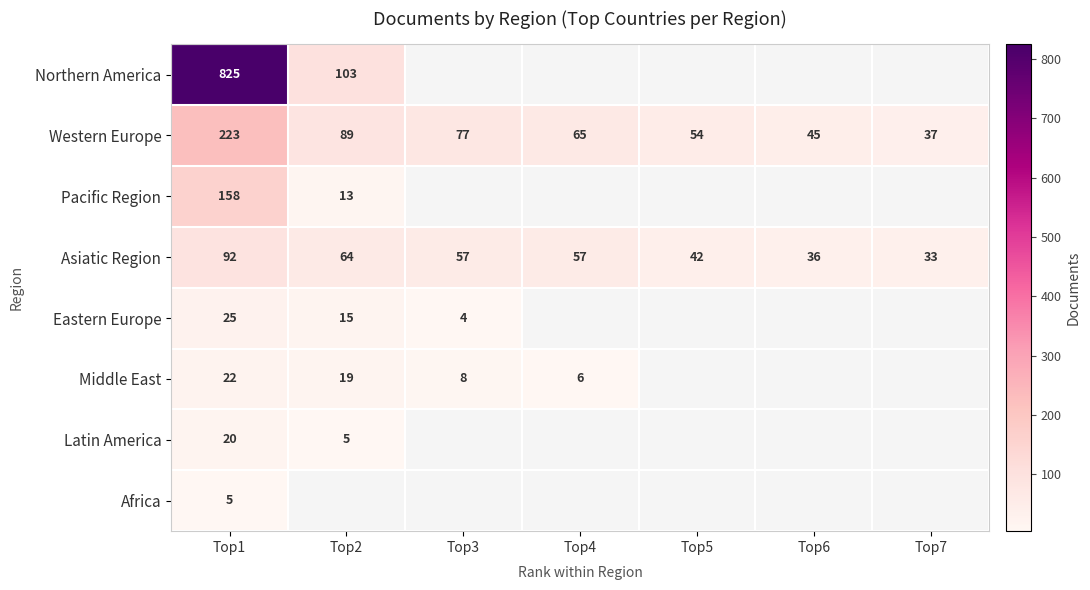

What is the difference between the highest and lowest values at Top1?

820